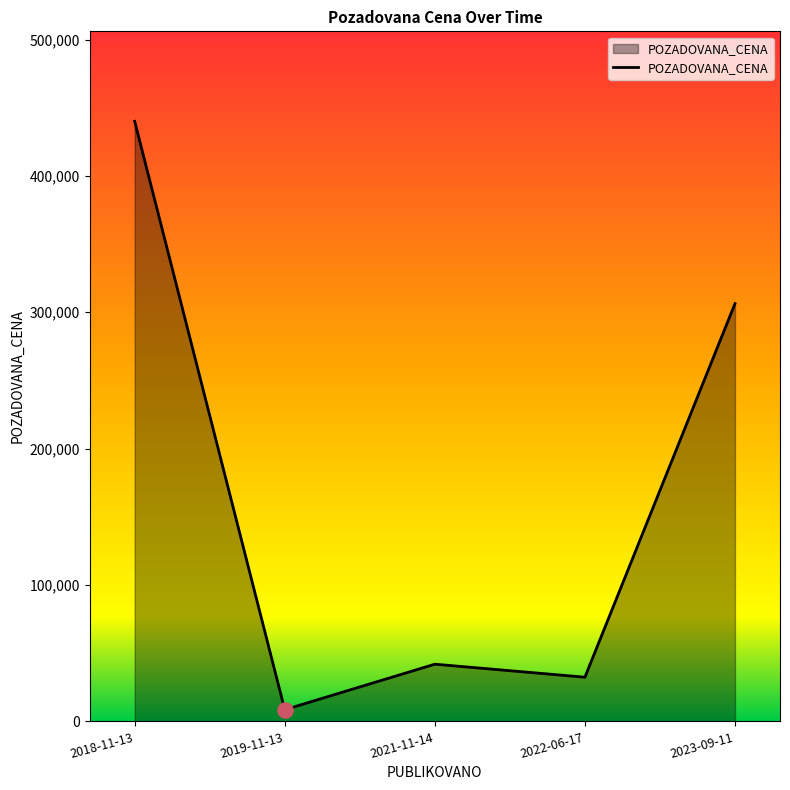

Which has a higher value, 2021-11-14 or 2023-09-11?

2023-09-11